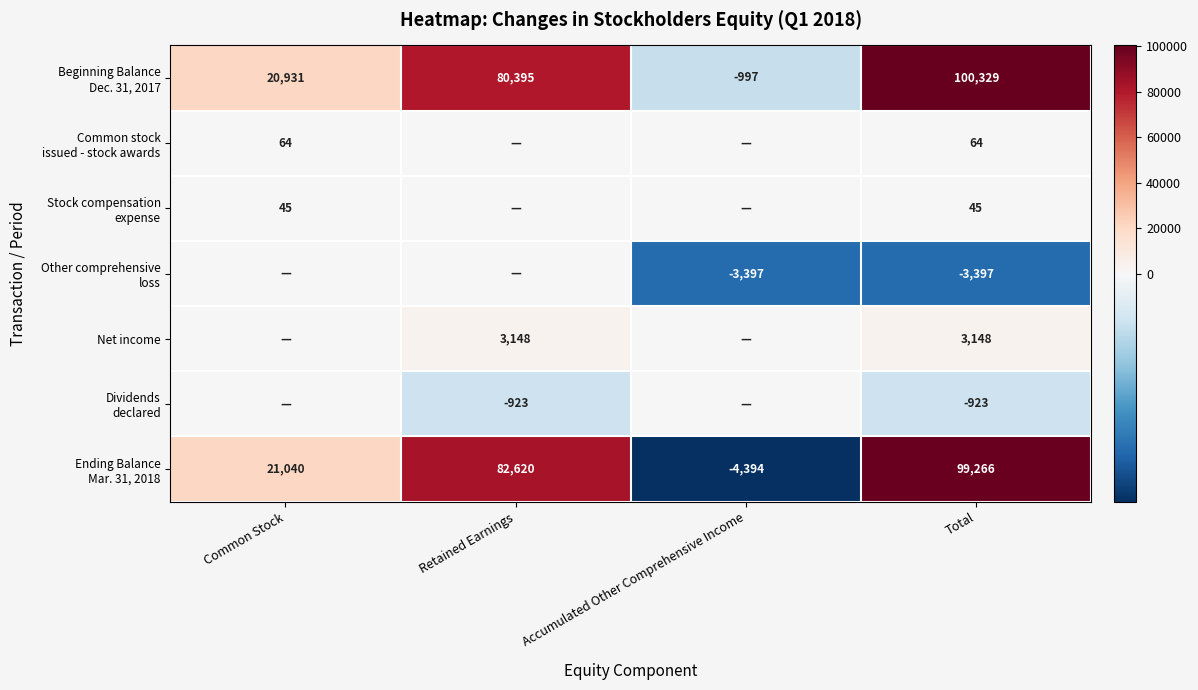

What is the difference between the highest and lowest values at Total?

103726